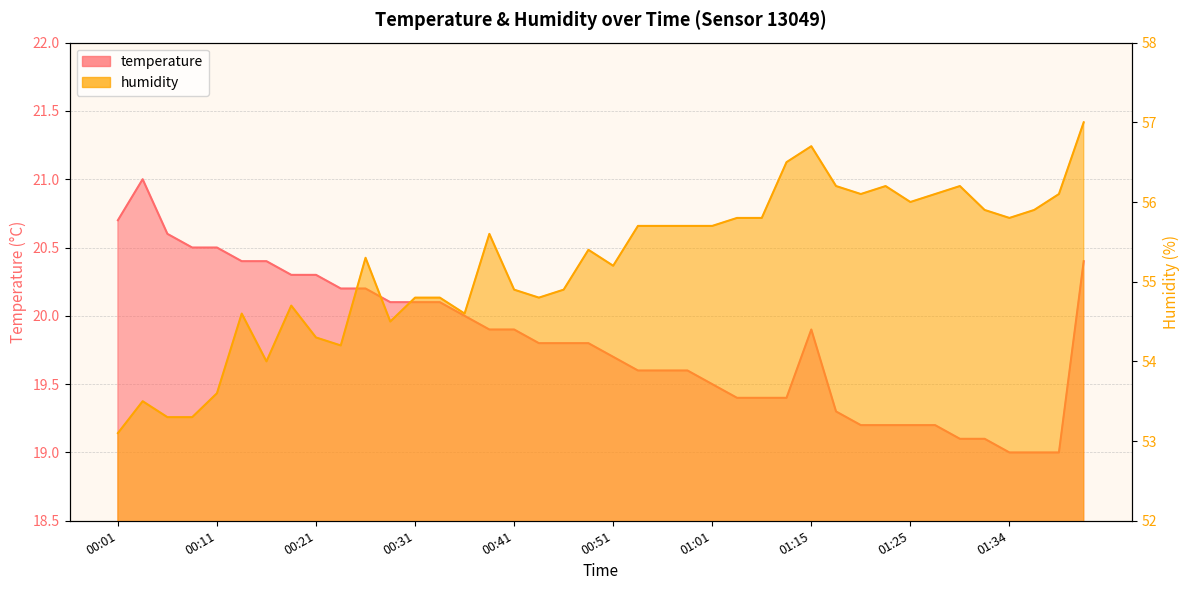

What is the sum of all humidity values?

2208.5